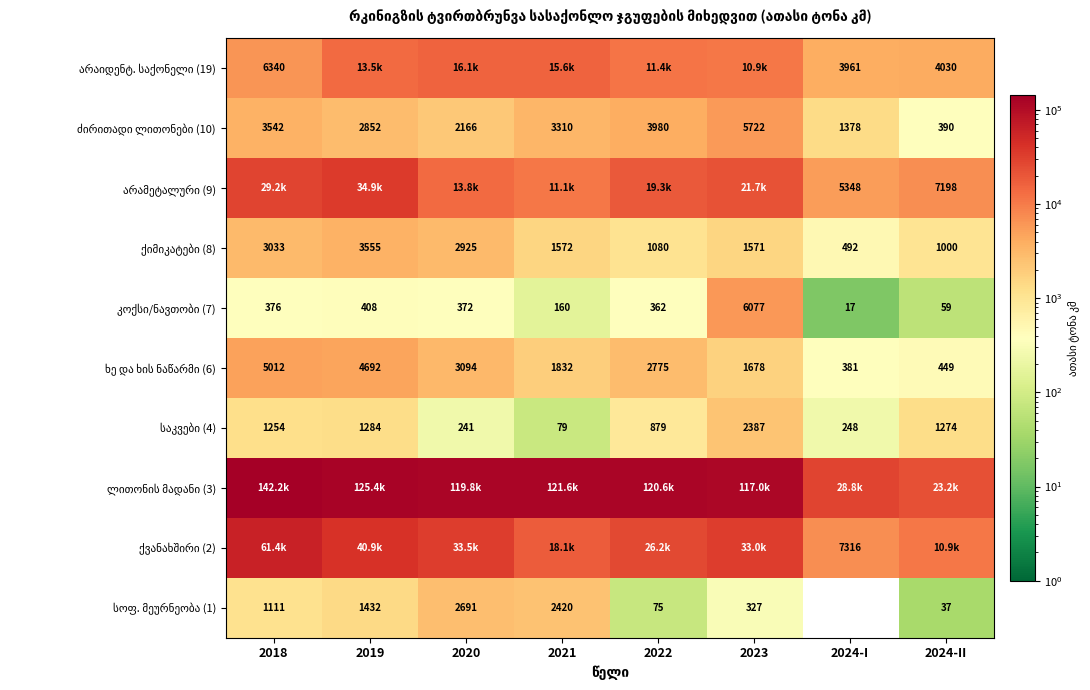

Which series has the largest total across all categories?

ლითონის მადანი (3)